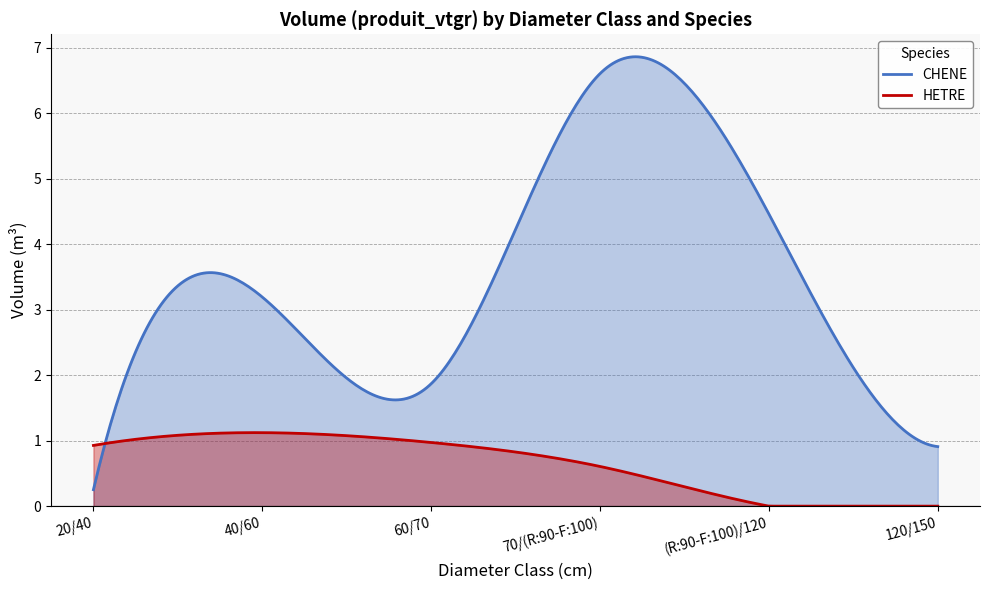

At which category is the sum across all series the highest?

70/(R:90-F:100)